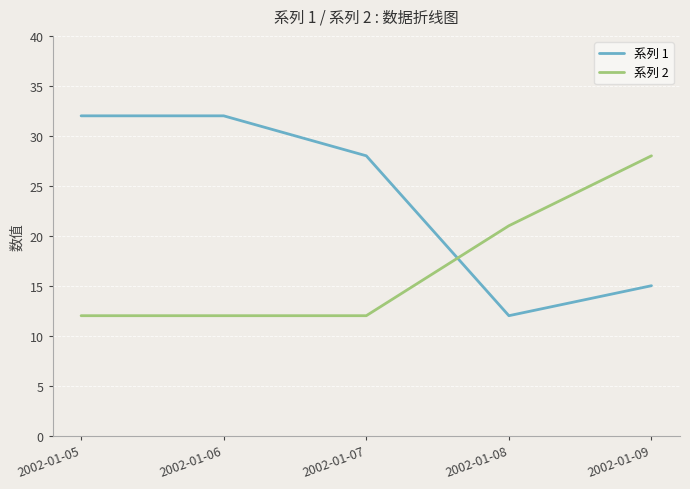

List the series in order of their overall mean, highest first.

系列 1, 系列 2